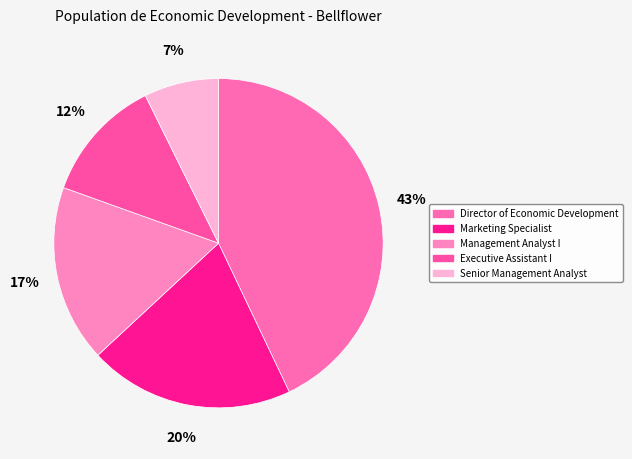

Do Executive Assistant I and Senior Management Analyst together represent more than half of the pie?

No